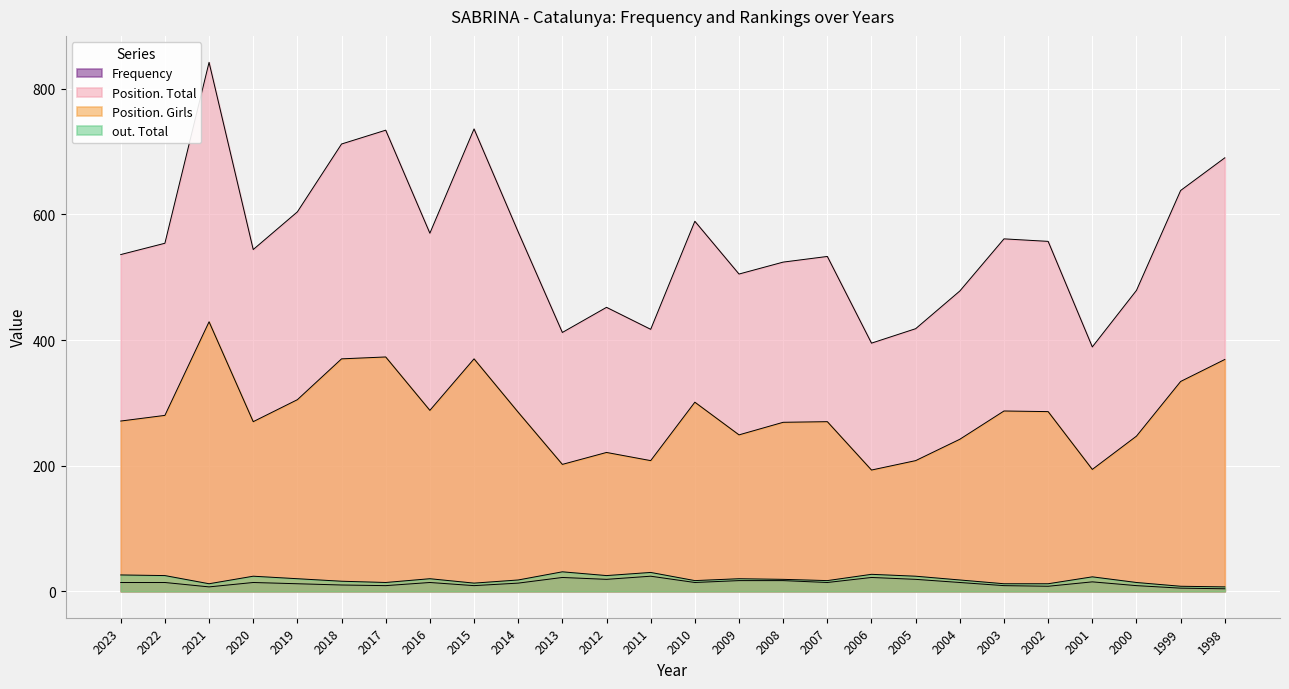

Which has a higher value, 2014 or 2009?

2009